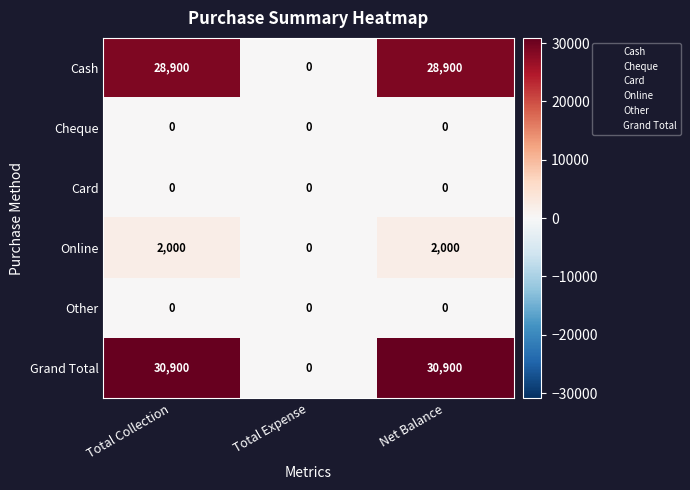

The value of Grand Total at Total Expense is -15003. True or false?

False